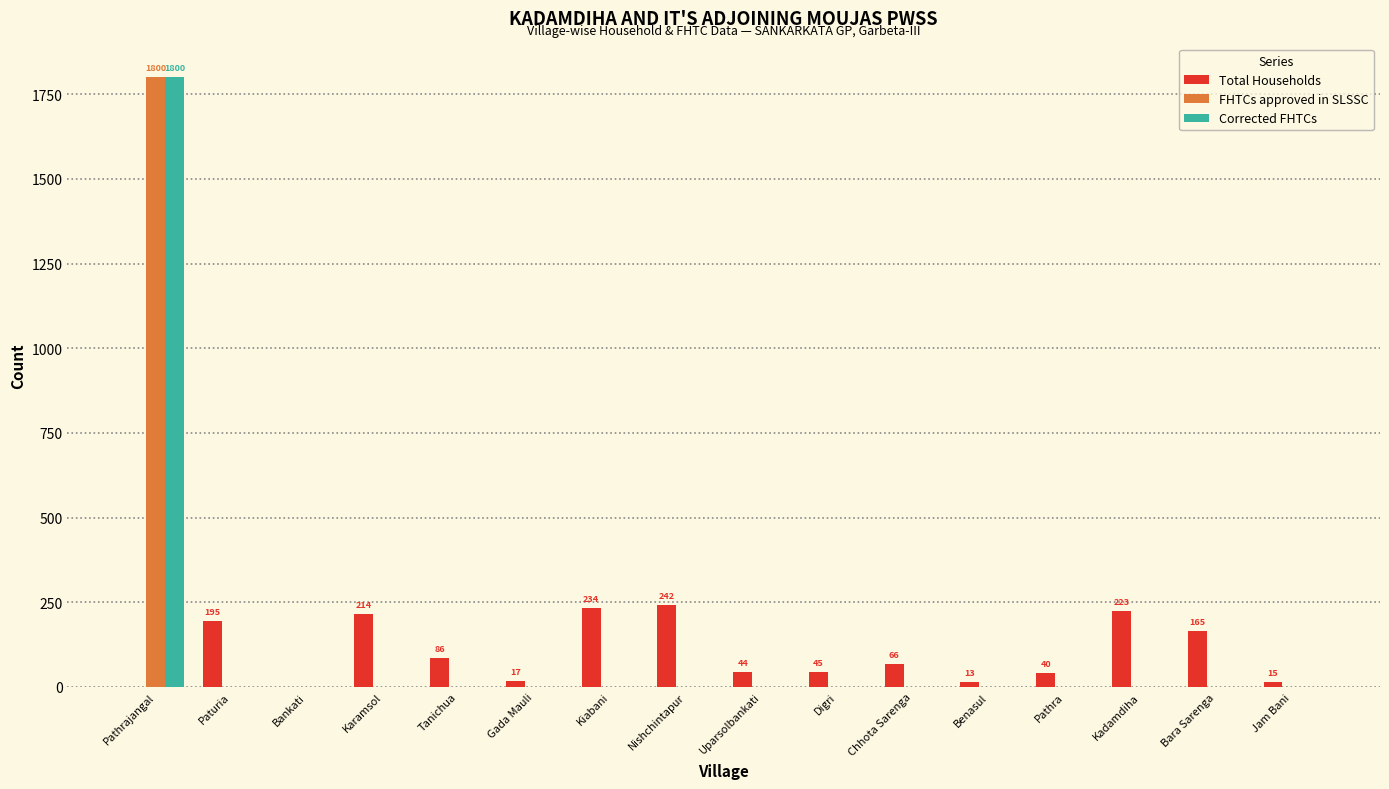

The value of Corrected FHTCs at Benasul is 0. True or false?

True